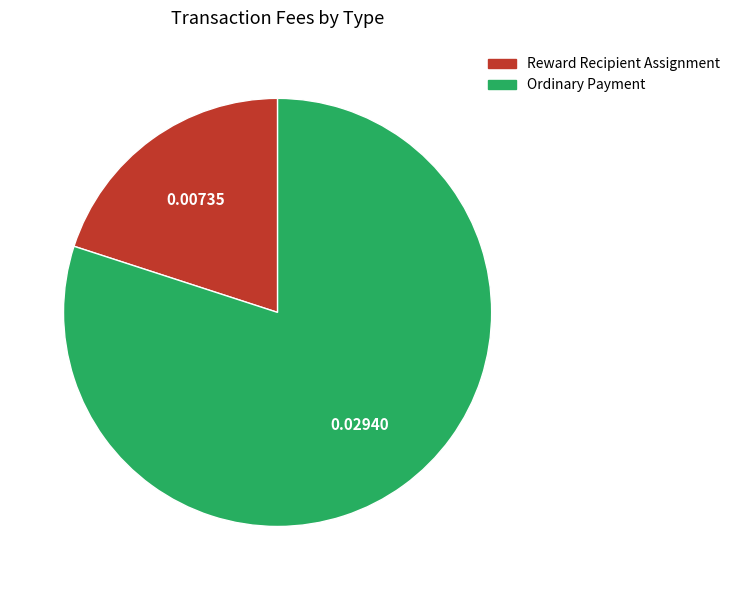

Combined, do Reward Recipient Assignment and Ordinary Payment account for over 50%?

Yes